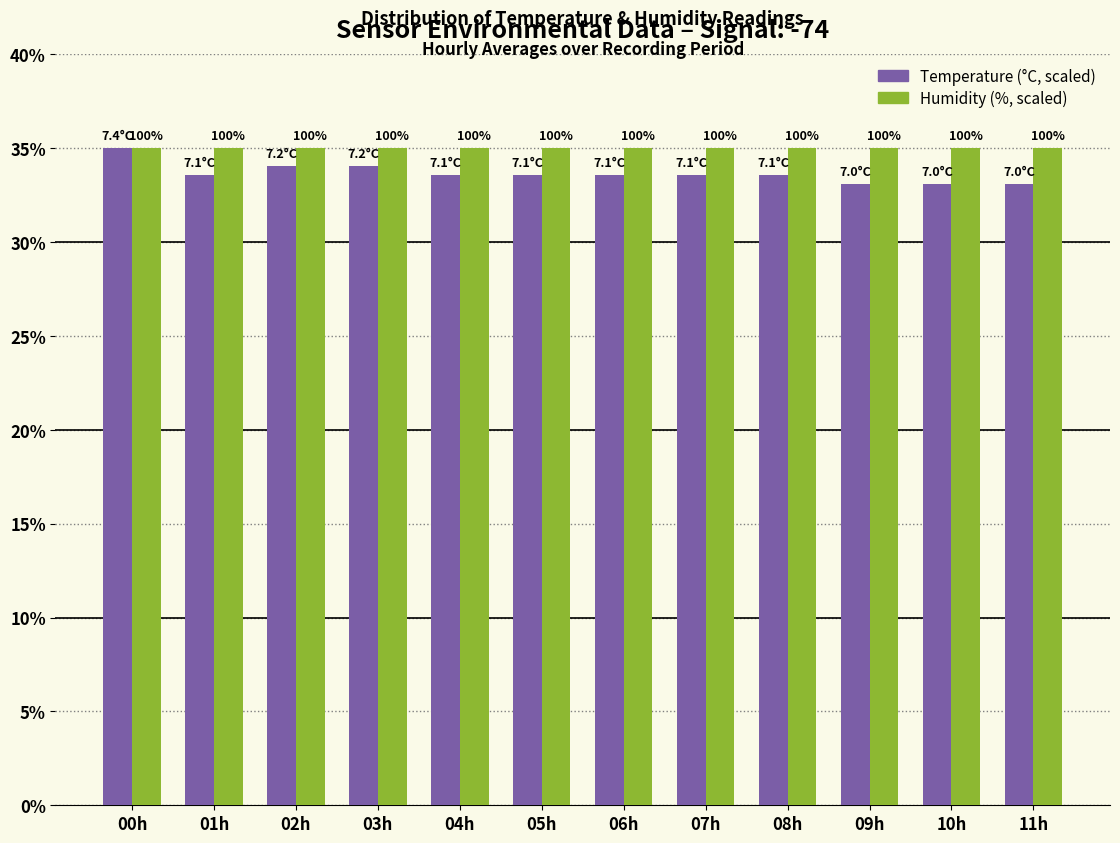

How many bars are there in each group?

2